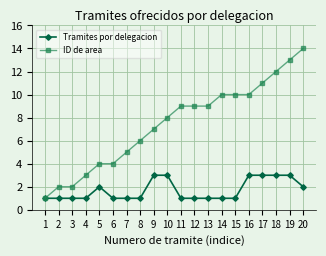

Does the chart have visible grid lines?

Yes